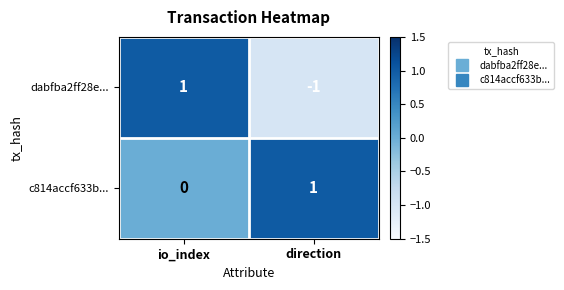

True or false: dabfba2ff28e... has a value of -1 at direction.

True